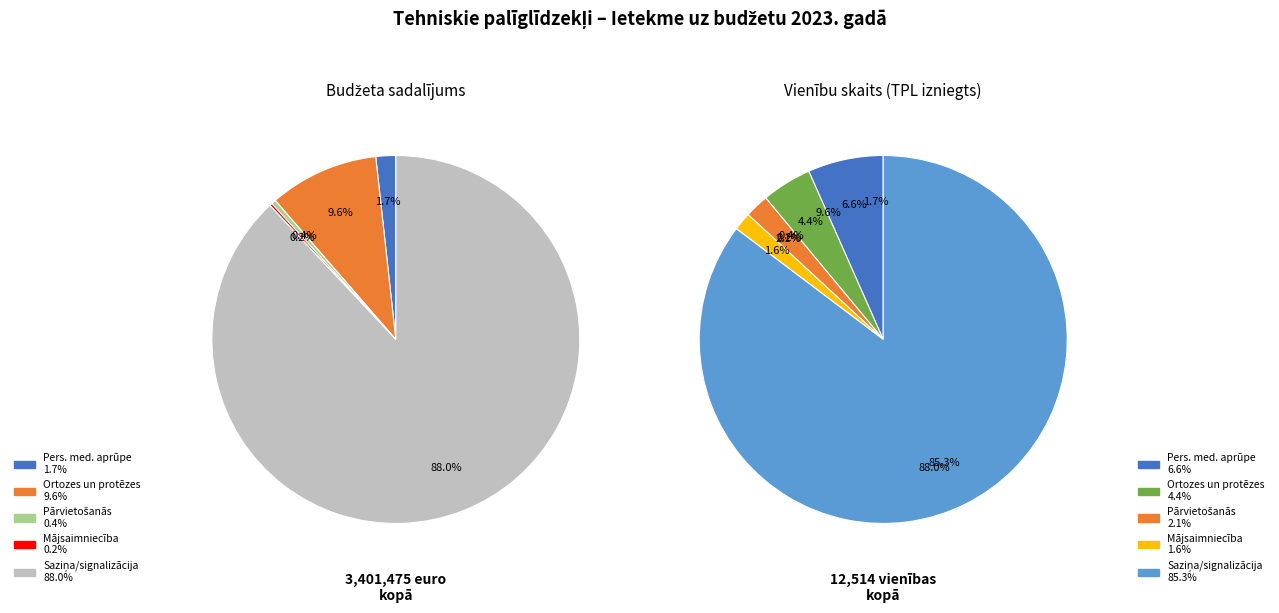

Count the number of slices in the pie.

5